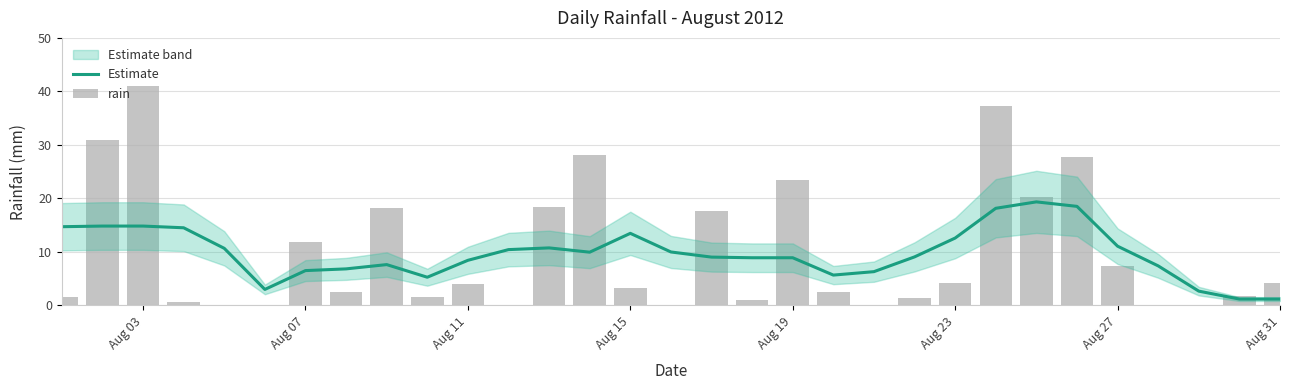

True or false: rain has a value of 28.6 at 24.

False